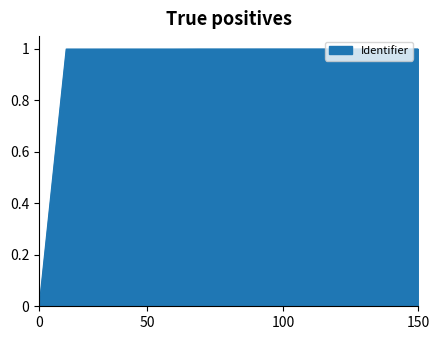

What is the sum of all values?

14.0